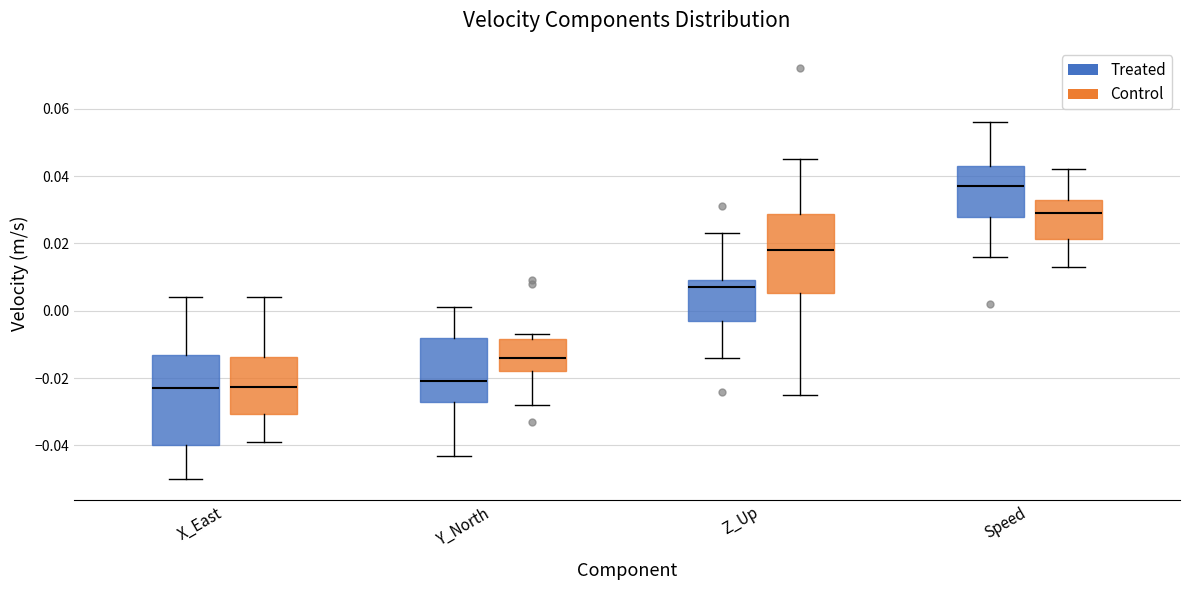

Reading left to right, read every box against the y-axis: the position of its median line, the range the box covers, and the ends of its whiskers. The values are not printed on the chart, so give them approximately, as read against the axis.

X_East (Treated): median -0.022, box -0.040 to -0.012, whiskers -0.050 to 0.004
X_East (Control): median -0.022, box -0.030 to -0.014, whiskers -0.038 to 0.004
Y_North (Treated): median -0.020, box -0.026 to -0.008, whiskers -0.042 to 0.002
Y_North (Control): median -0.014, box -0.018 to -0.008, whiskers -0.028 to -0.006
Z_Up (Treated): median 0.008, box -0.002 to 0.010, whiskers -0.014 to 0.024
Z_Up (Control): median 0.018, box 0.006 to 0.028, whiskers -0.024 to 0.046
Speed (Treated): median 0.038, box 0.028 to 0.044, whiskers 0.016 to 0.056
Speed (Control): median 0.030, box 0.022 to 0.034, whiskers 0.014 to 0.042